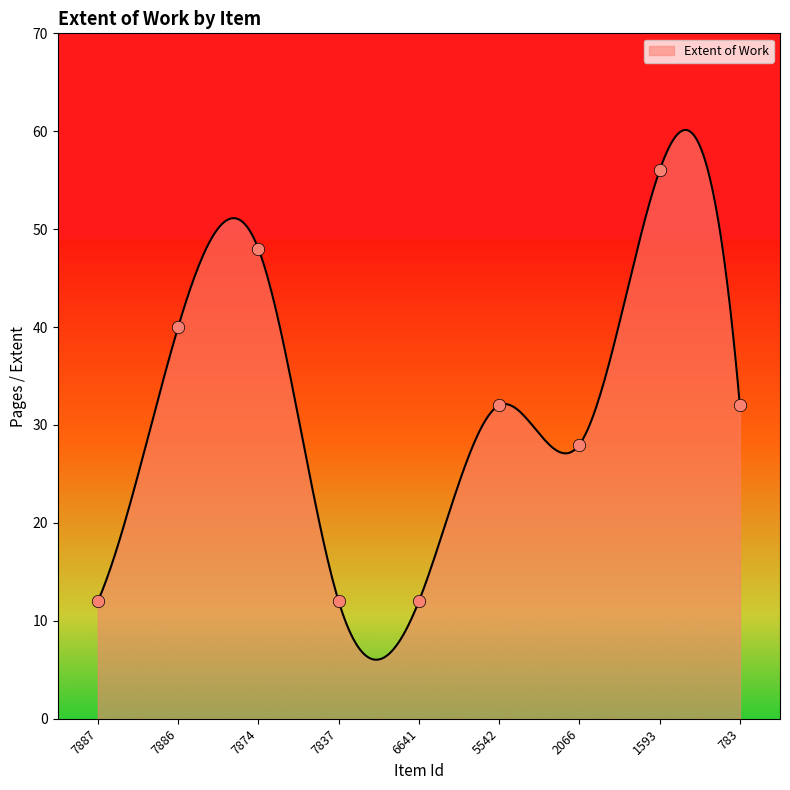

What is the change in value from 6641 to 783?

+20